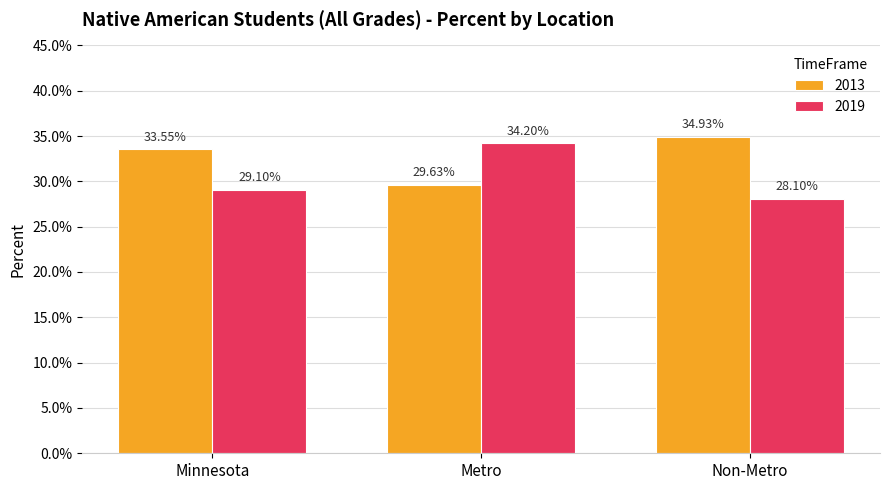

Which series has the largest total across all categories?

2013